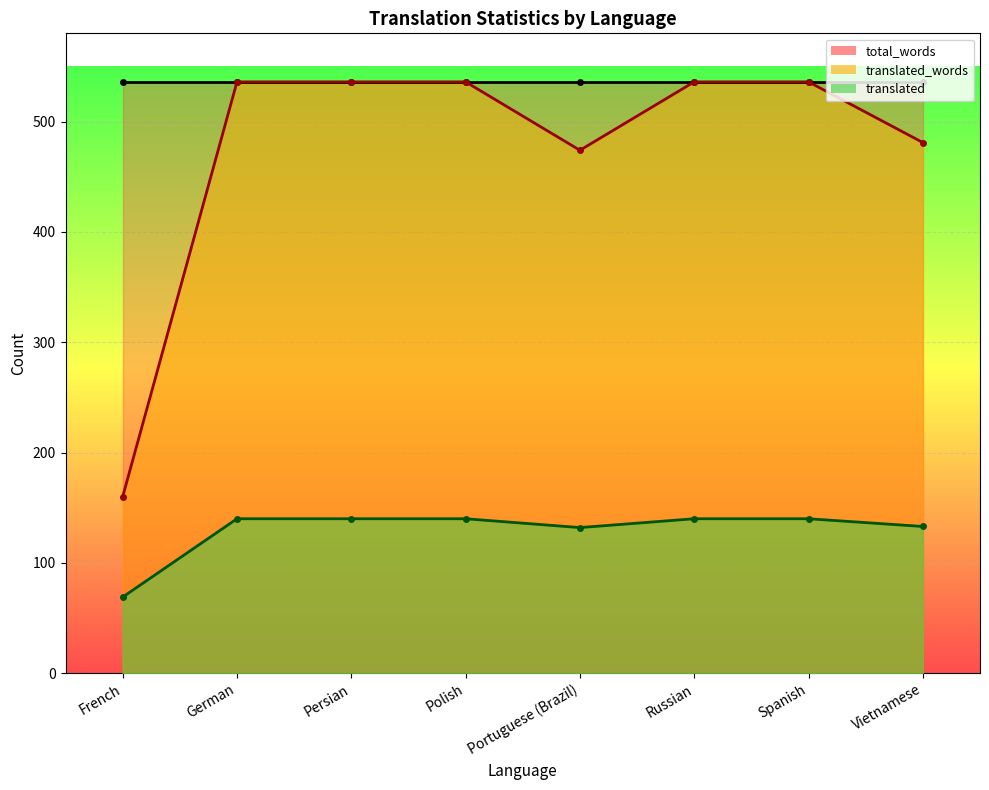

In translated_words, how many points are lower than both neighbors (excluding endpoints)?

1